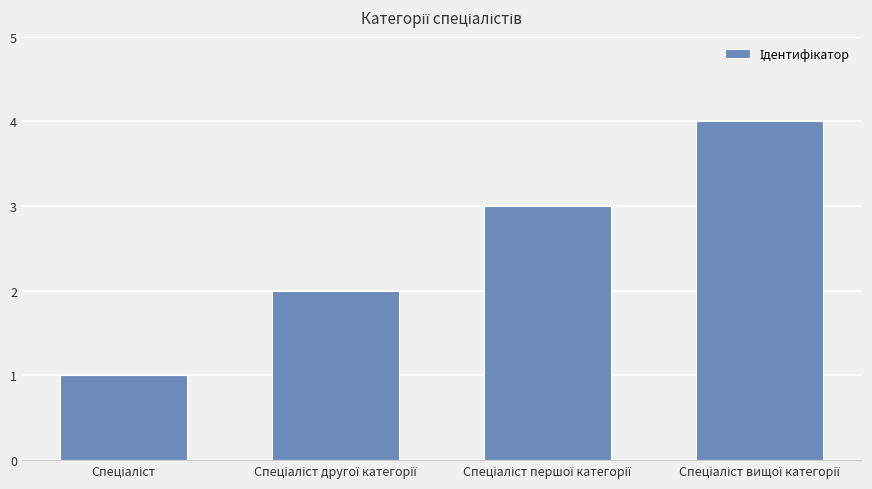

What is the greatest value displayed?

4